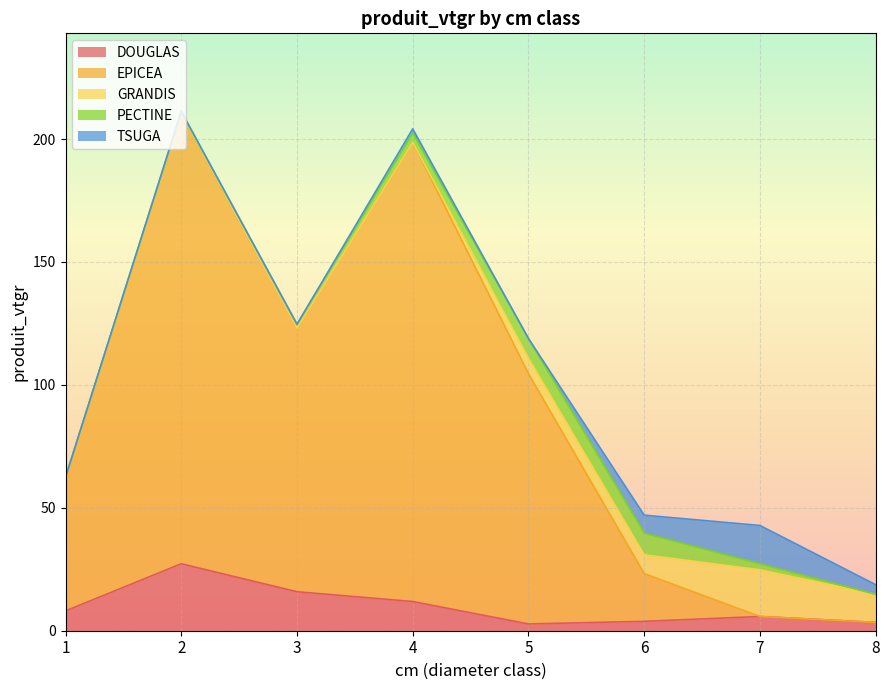

Reading left to right, transcribe all the data shown in this chart.

DOUGLAS: 8.1	27.2	15.9	11.9	2.8	3.8	5.8	3.4
EPICEA: 54.3	183.0	107.2	186.8	101.8	19.4	0.0	0.0
GRANDIS: 0.0	0.3	0.0	0.0	6.3	7.7	19.0	11.4
PECTINE: 0.0	0.6	1.6	3.7	8.0	8.8	2.4	0.0
TSUGA: 0.0	0.3	0.0	1.7	0.0	7.3	15.6	3.9